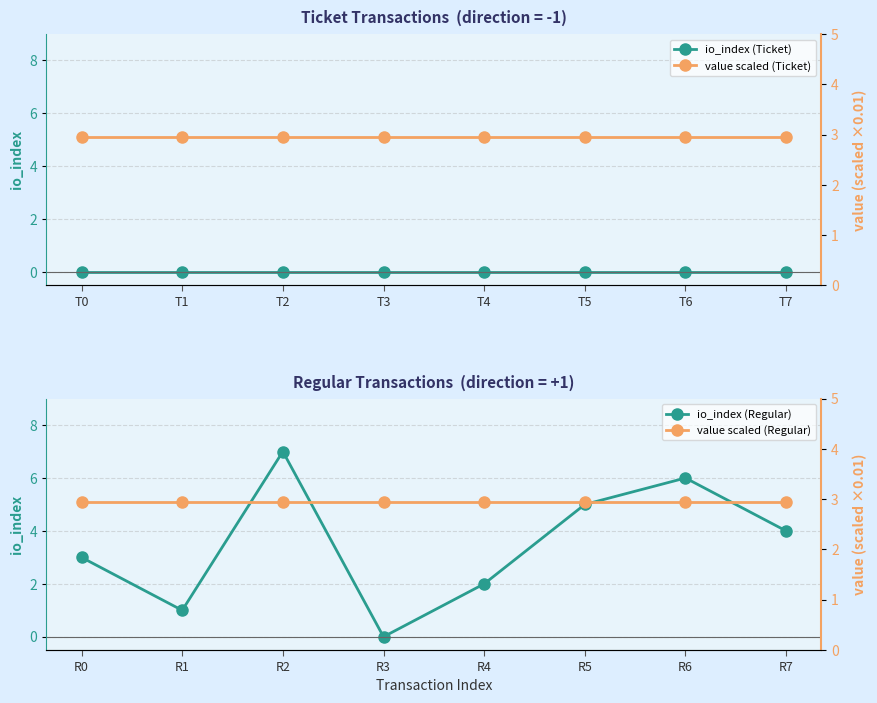

What is the maximum value shown in the chart?

7.0